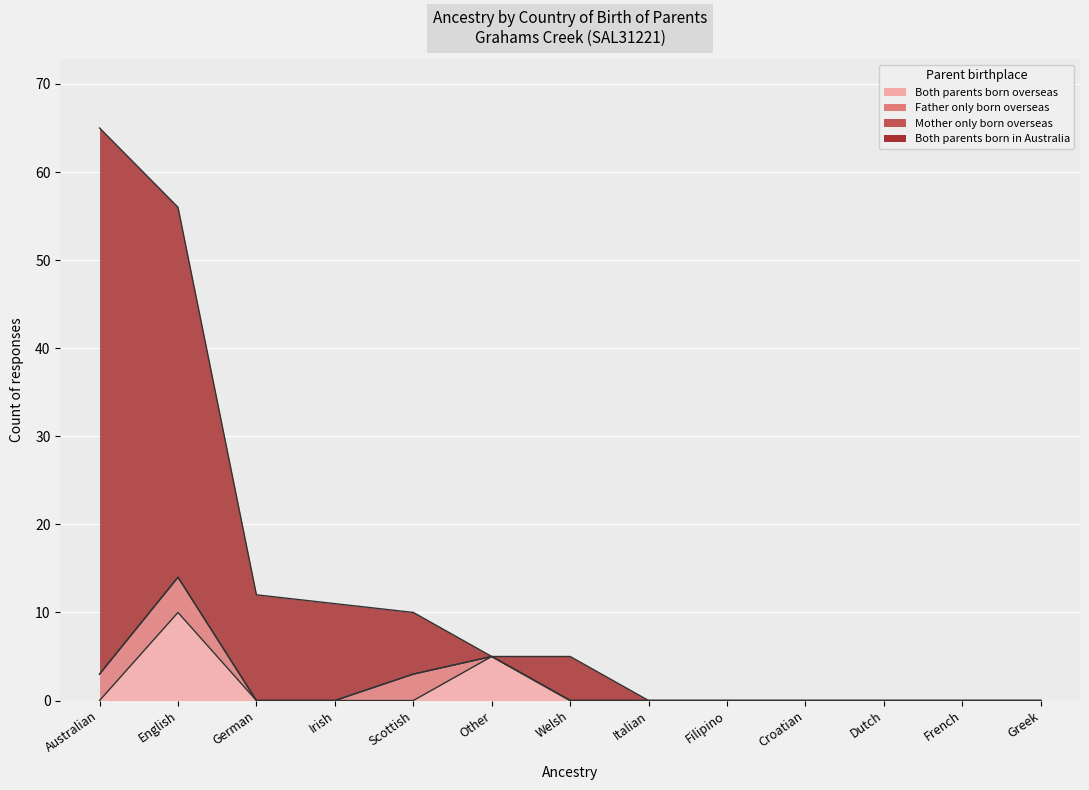

What is the difference between the second highest and second lowest values in the Both parents born in Australia series?

56